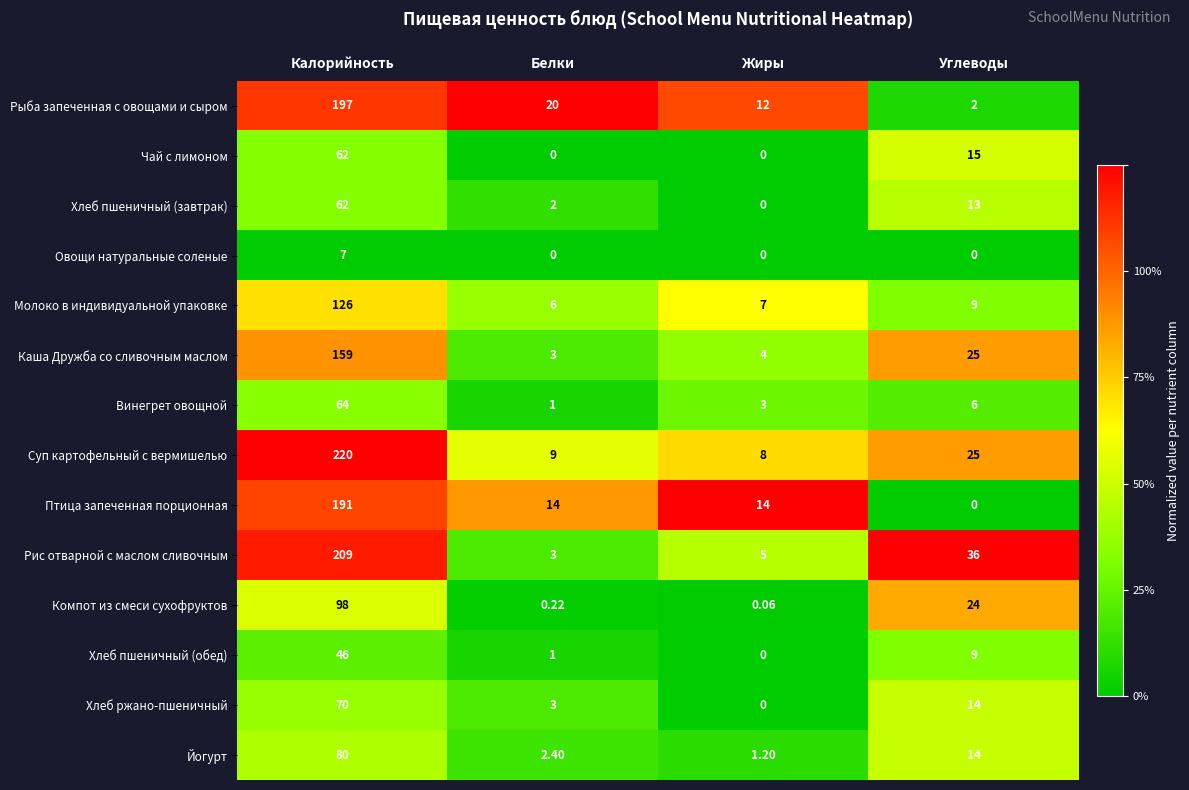

Where does the Рис отварной с маслом сливочным series first go above 36?

Калорийность